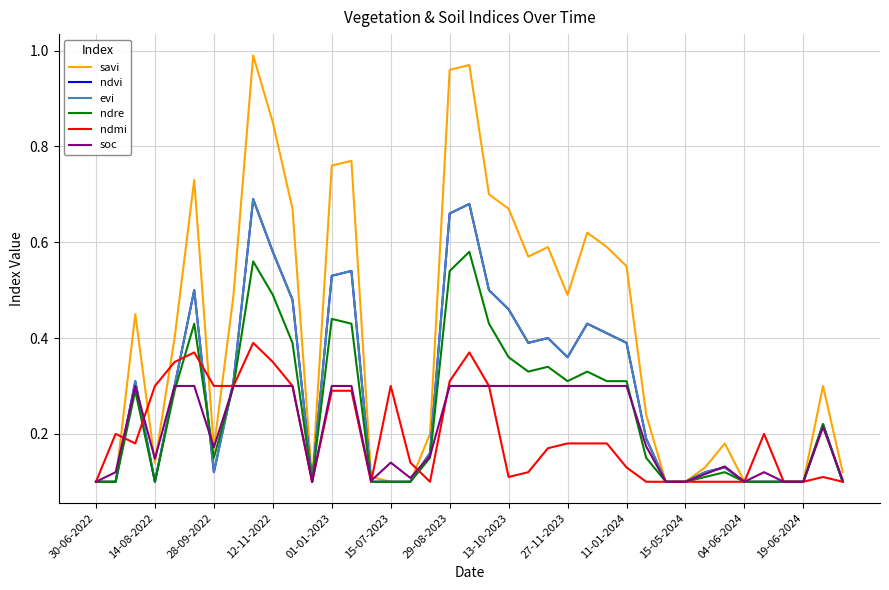

Does the chart display data point markers on the line(s)?

No